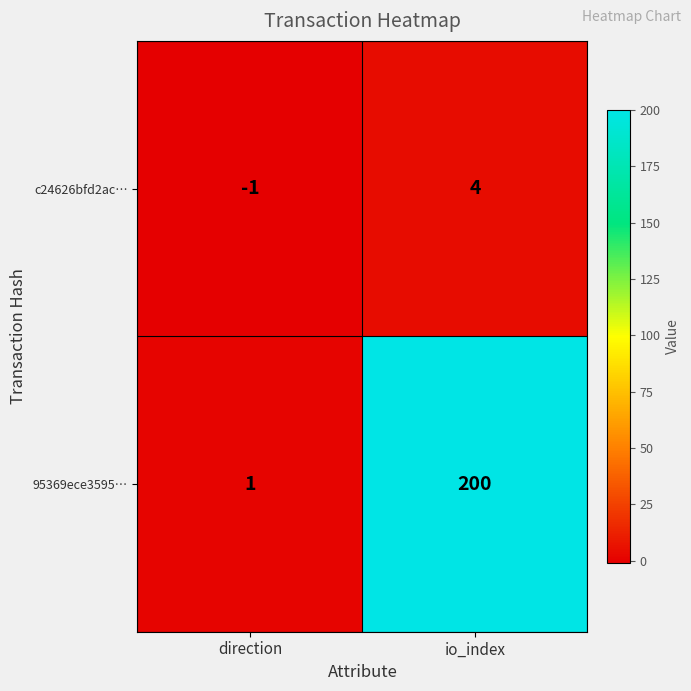

What is the highest value of the c24626bfd2ac… series?

4